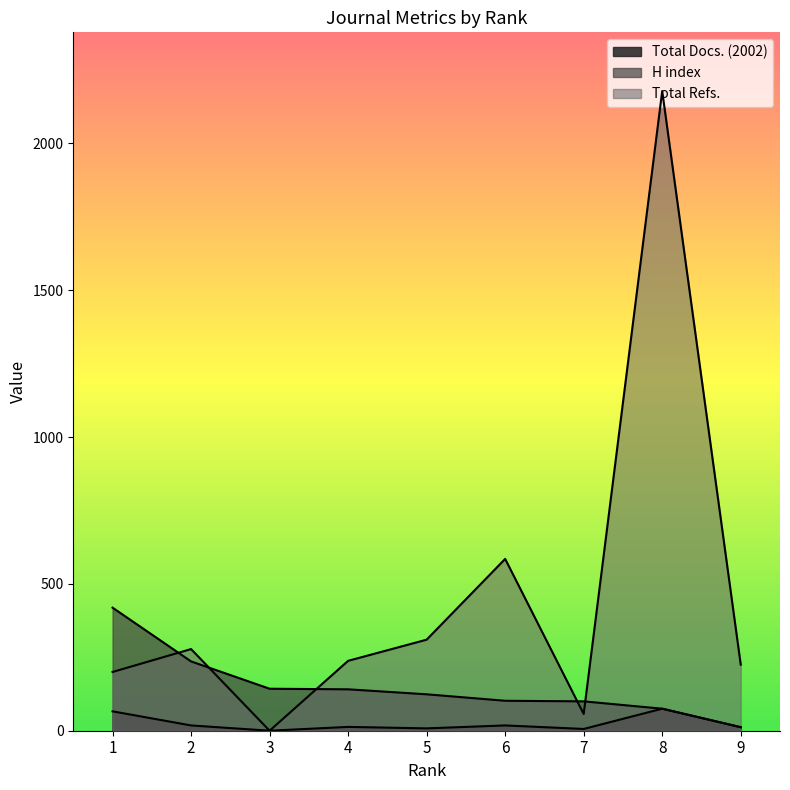

What is the sum of the H index values at 4 and 9?

153